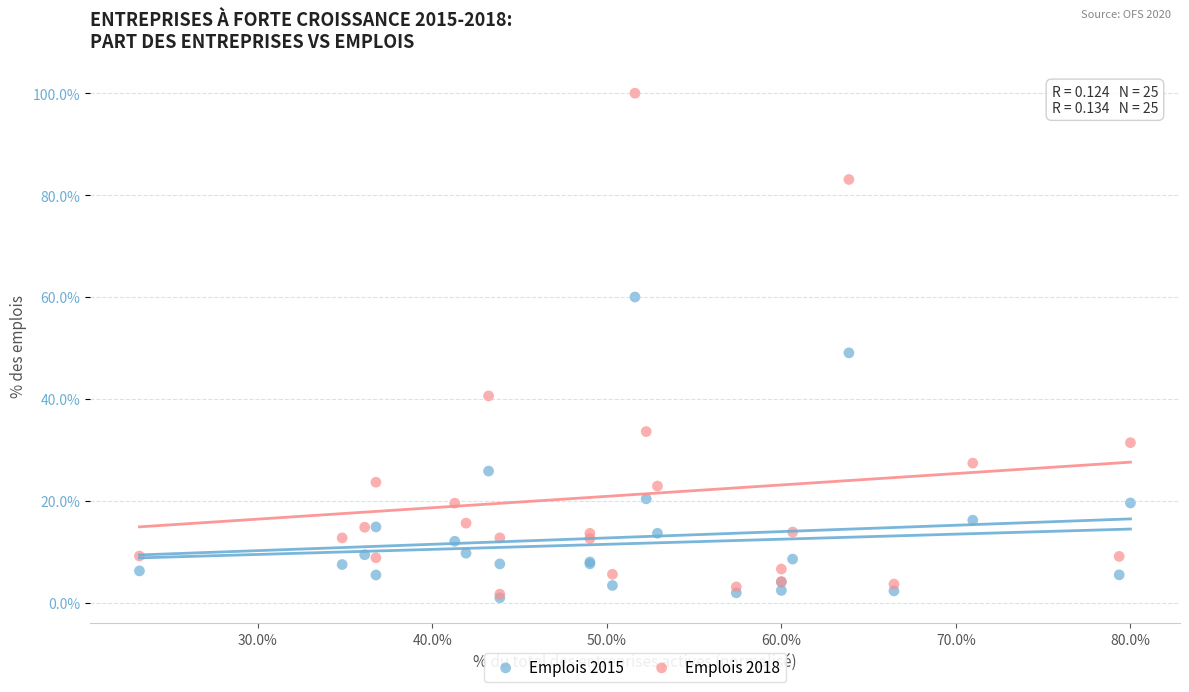

What are all the series names shown in the legend?

Emplois 2015, Emplois 2018